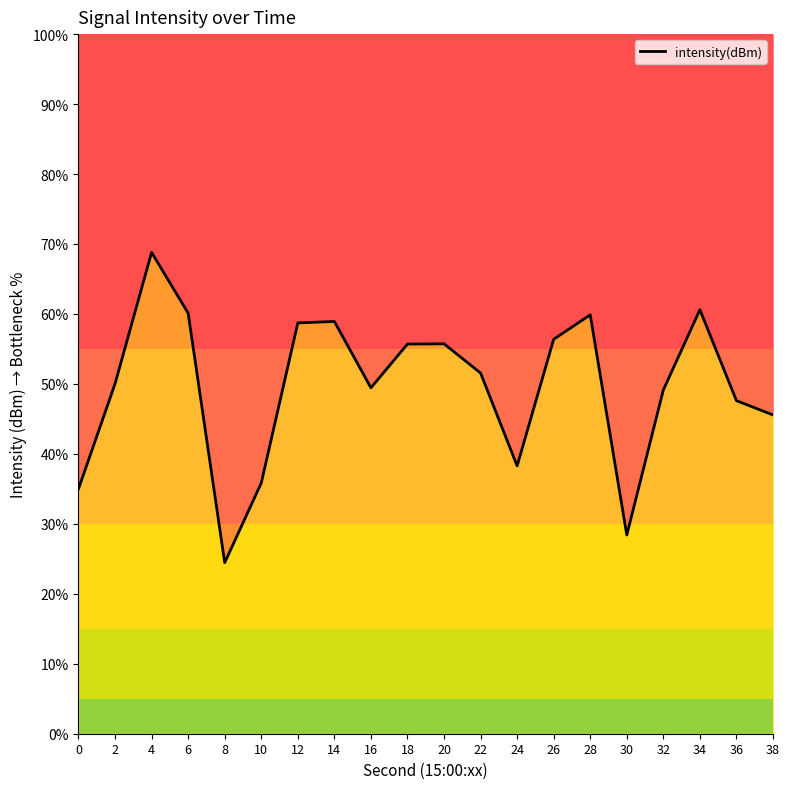

Between 8 and 24, which is larger?

24